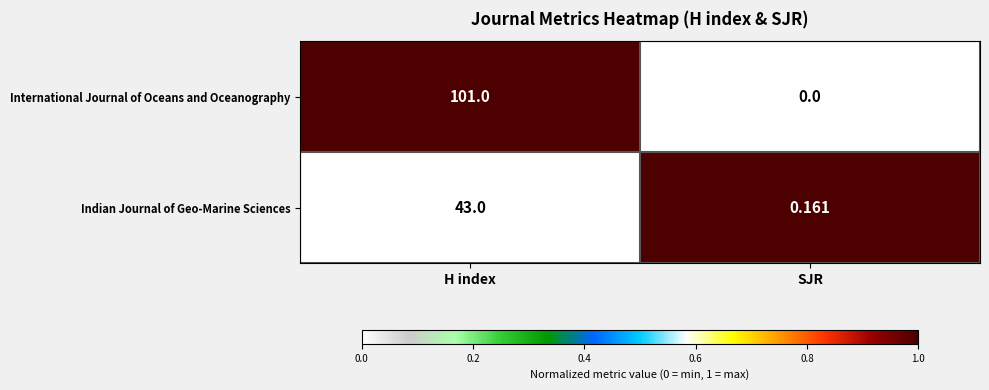

Which label corresponds to the largest value in the chart?

H index